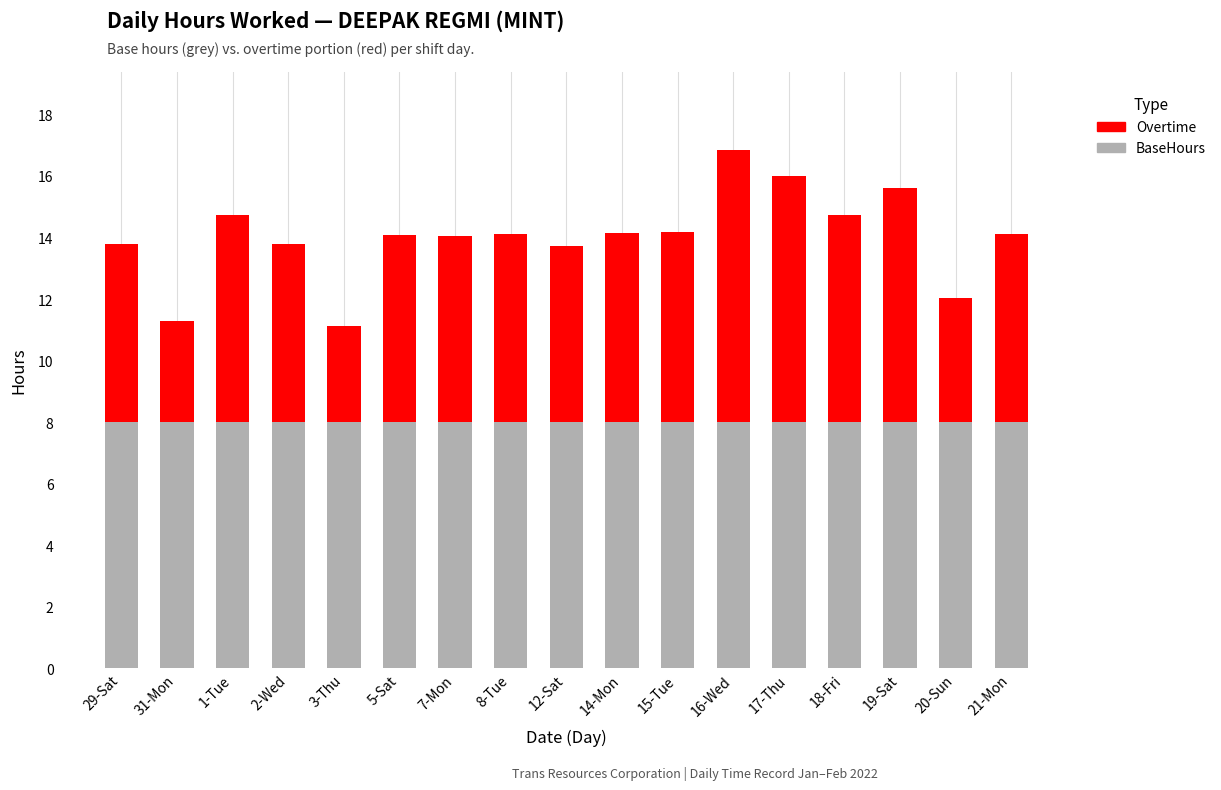

What is the sum of all BaseHours values?

136.0